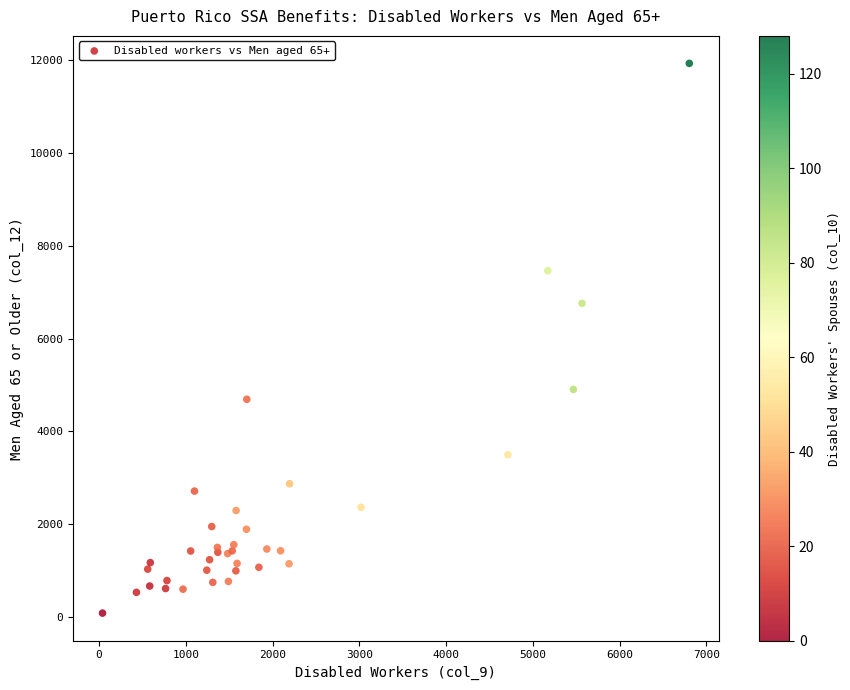

What Y value in the scatter plot is closest to 6006?

6758